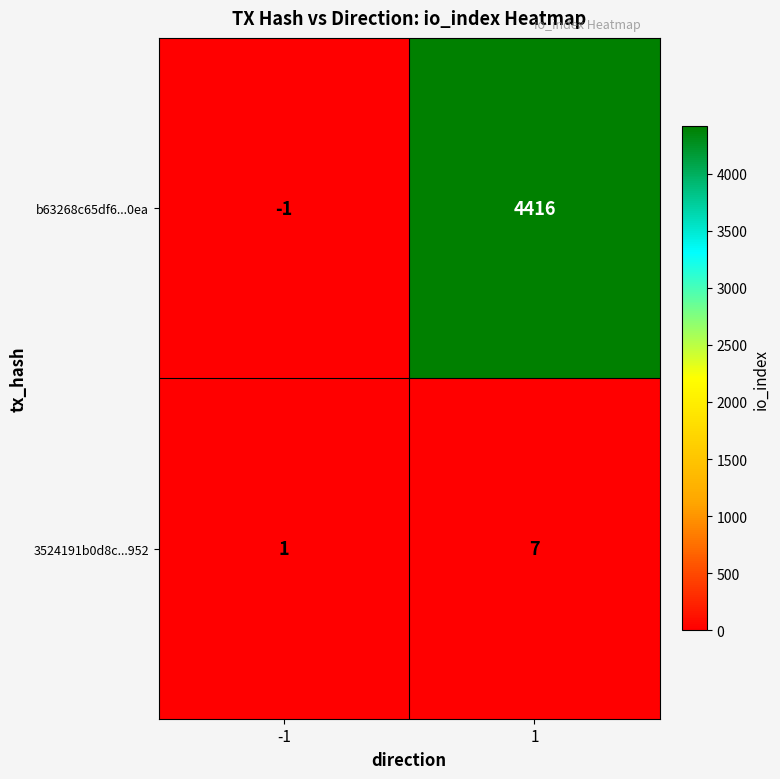

What is the spread (max minus min) of values at -1?

2